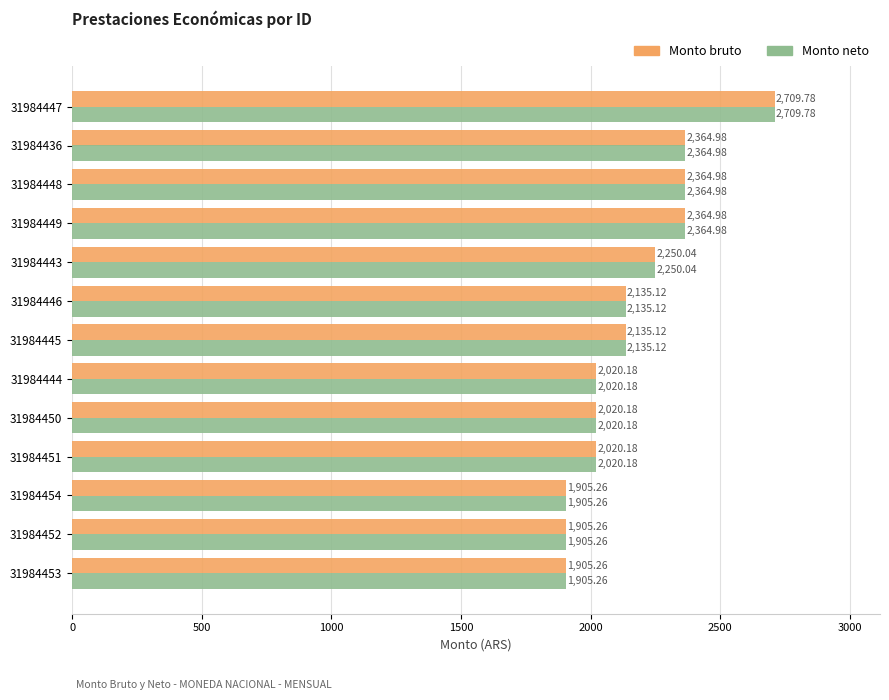

Is the value of Monto bruto at 31984453 greater than the value of Monto neto at 31984451?

No